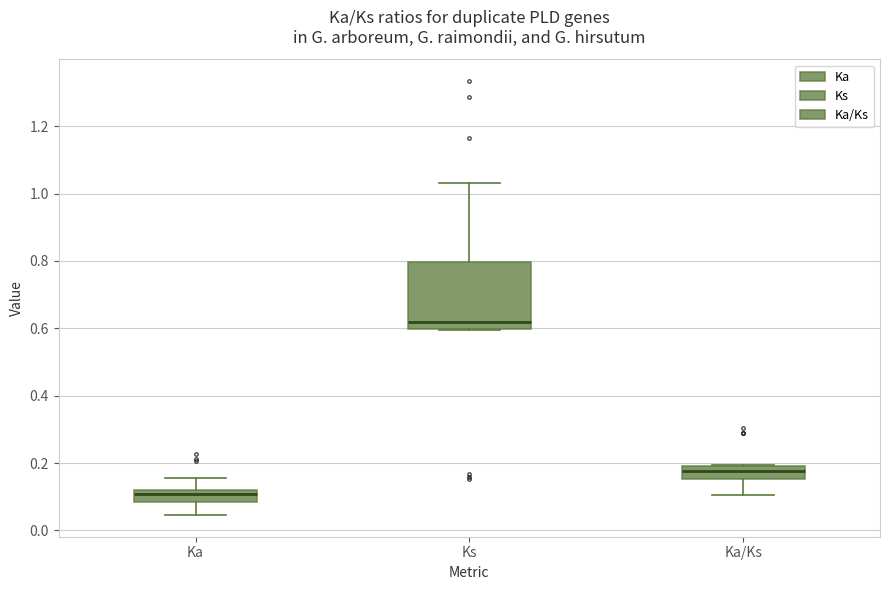

Comparing the boxes themselves (not the whiskers), which one is the tallest?

Ks